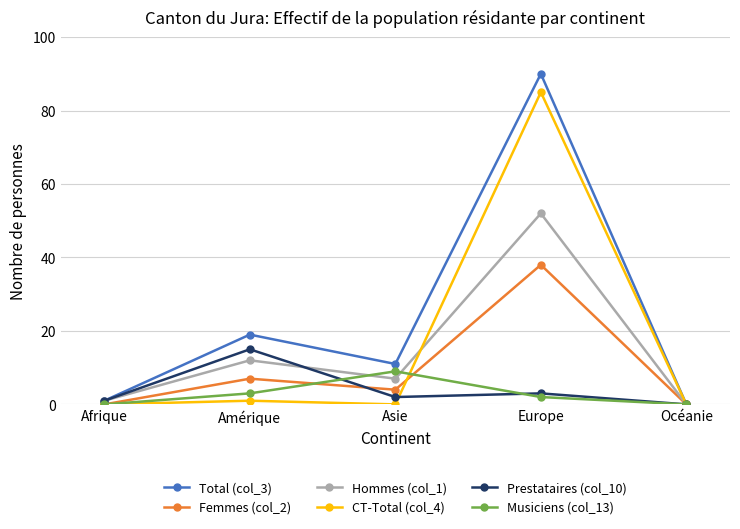

Rank the series by their maximum value, from lowest to highest.

Musiciens (col_13), Prestataires (col_10), Femmes (col_2), Hommes (col_1), CT-Total (col_4), Total (col_3)